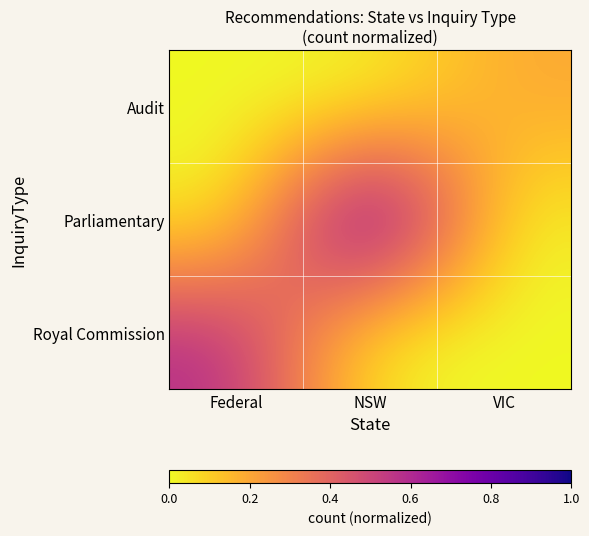

List the series in order of their peak value, lowest first.

Audit, Royal Commission, Parliamentary